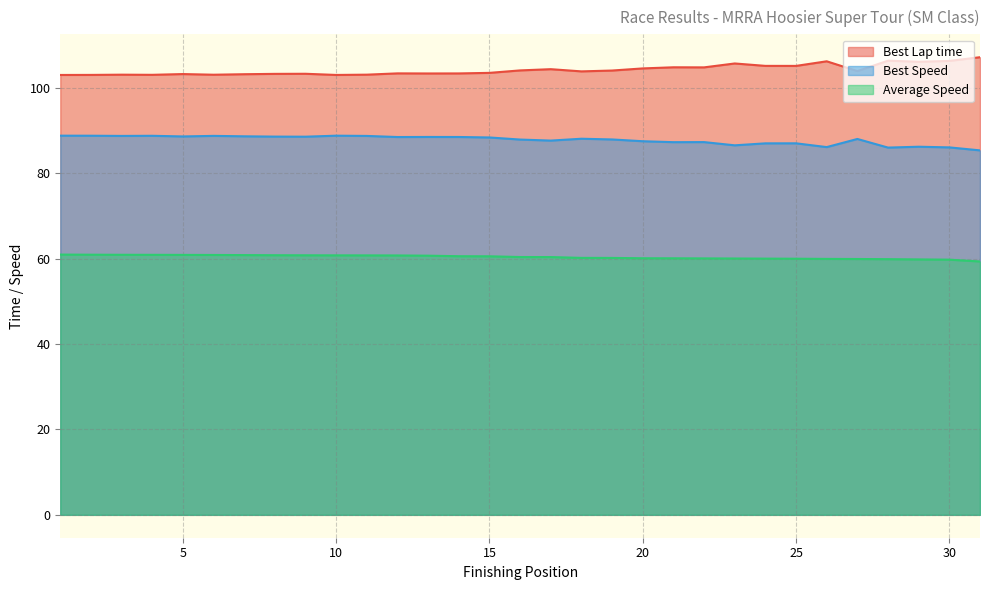

Is it true that Average Speed equals 17.6 at 27?

False